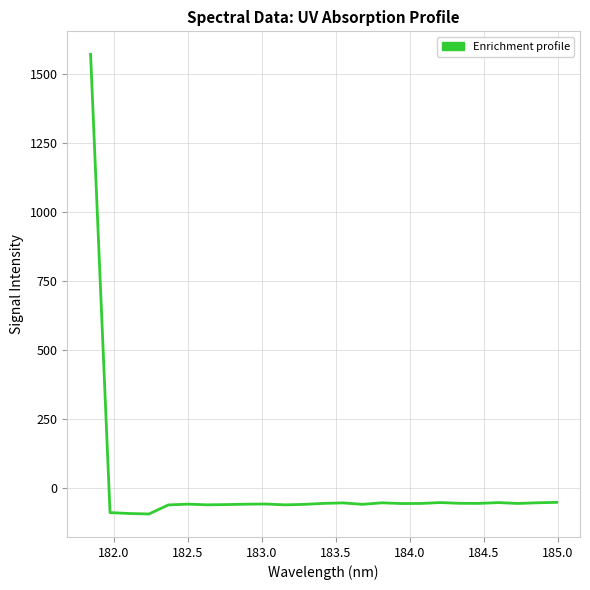

True or false: the data has more than 1 interior local peaks.

True